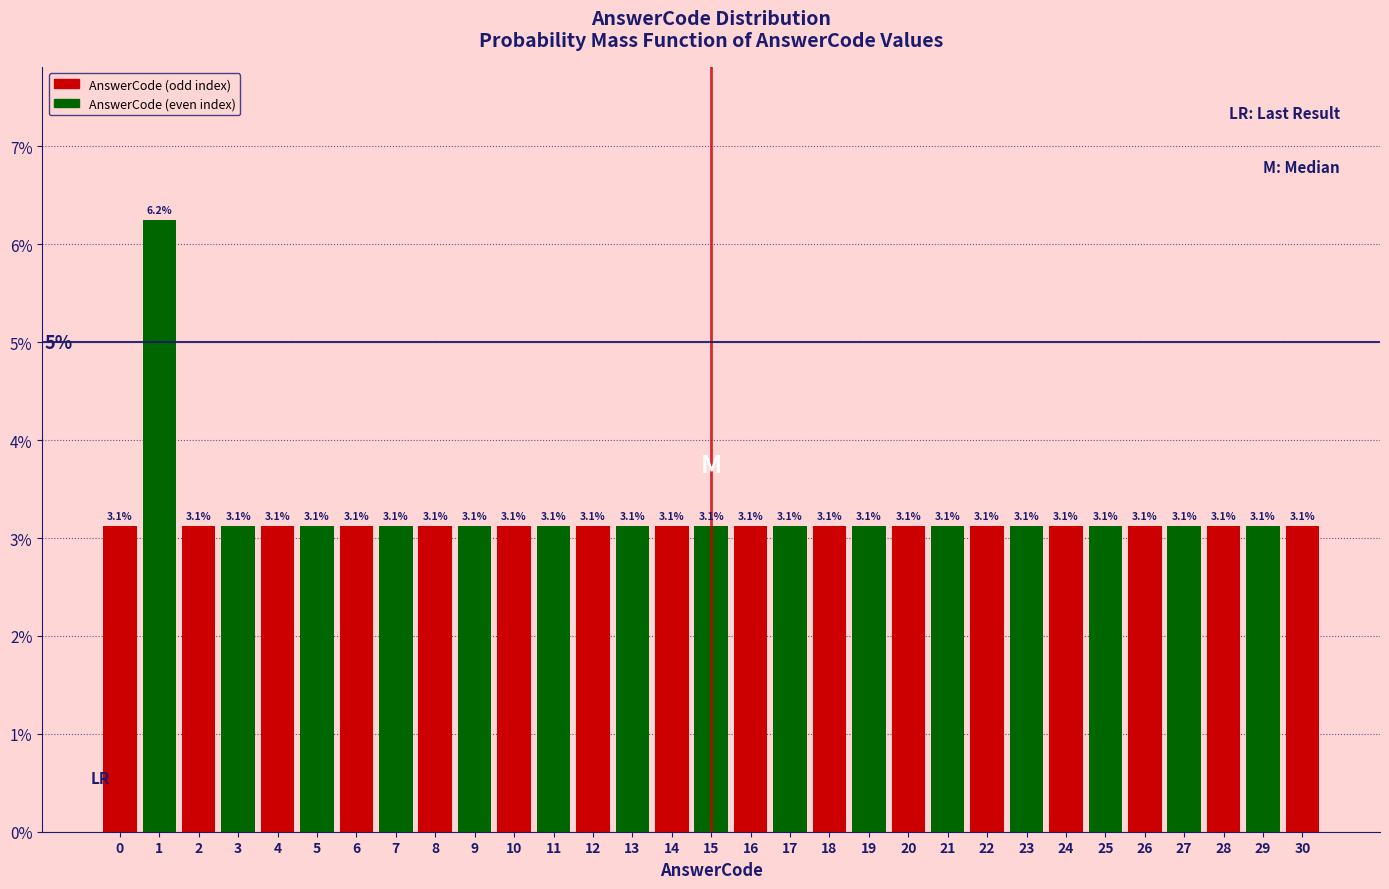

Approximately how many times larger is the value at 15 compared to 13?

1.0